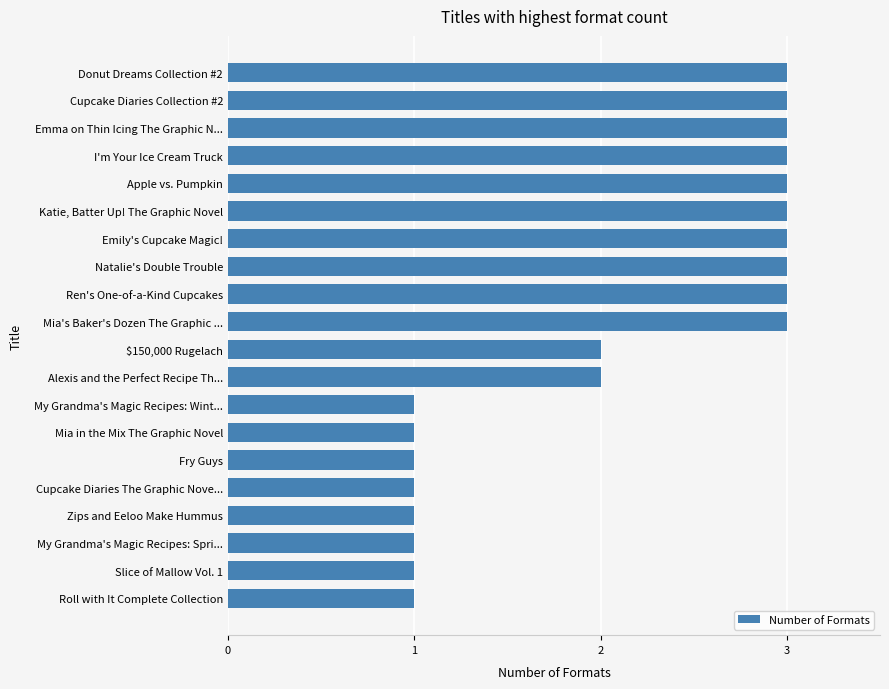

The value at $150,000 Rugelach is 3. True or false?

False